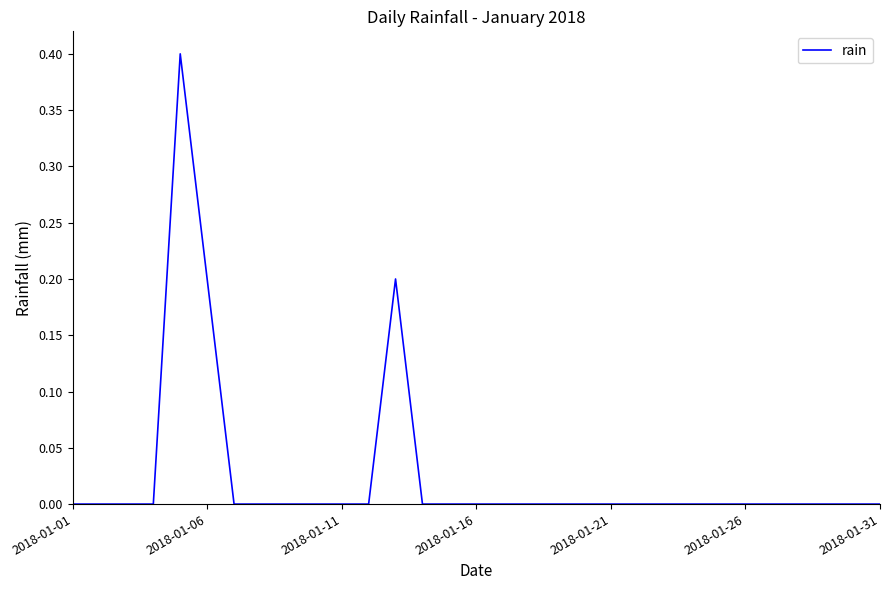

What is the maximum value shown in the chart?

0.4